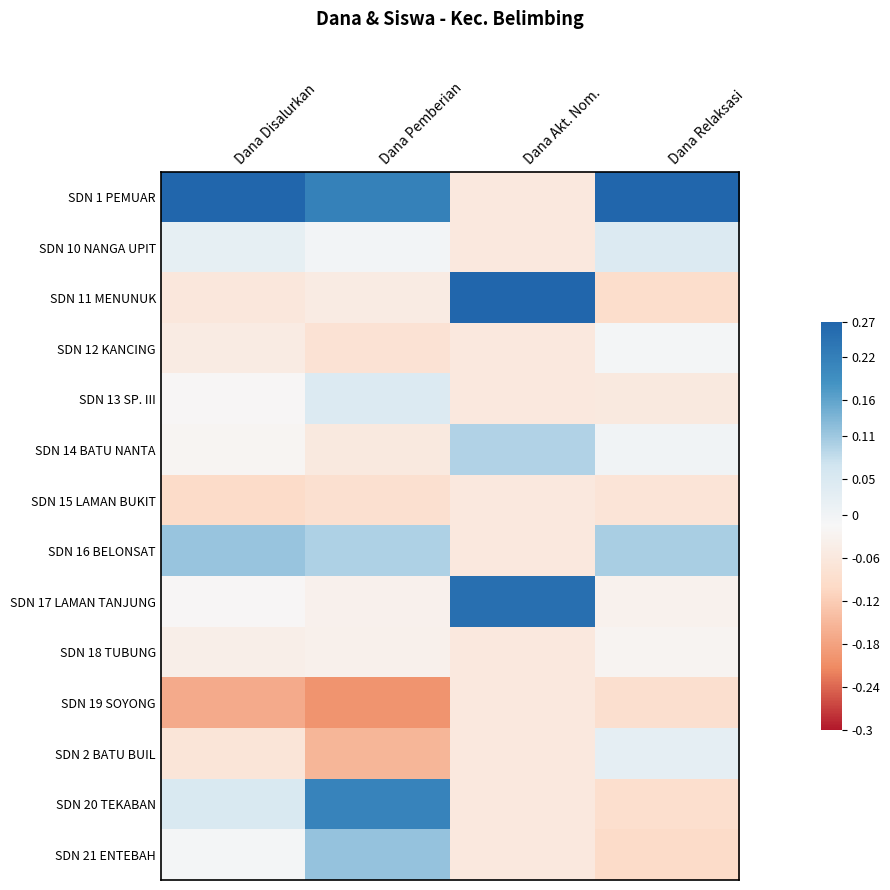

At Dana Relaksasi, list the series in order from largest to smallest.

SDN 1 PEMUAR, SDN 16 BELONSAT, SDN 10 NANGA UPIT, SDN 2 BATU BUIL, SDN 14 BATU NANTA, SDN 12 KANCING, SDN 18 TUBUNG, SDN 17 LAMAN TANJUNG, SDN 13 SP. III, SDN 15 LAMAN BUKIT, SDN 19 SOYONG, SDN 20 TEKABAN, SDN 11 MENUNUK, SDN 21 ENTEBAH